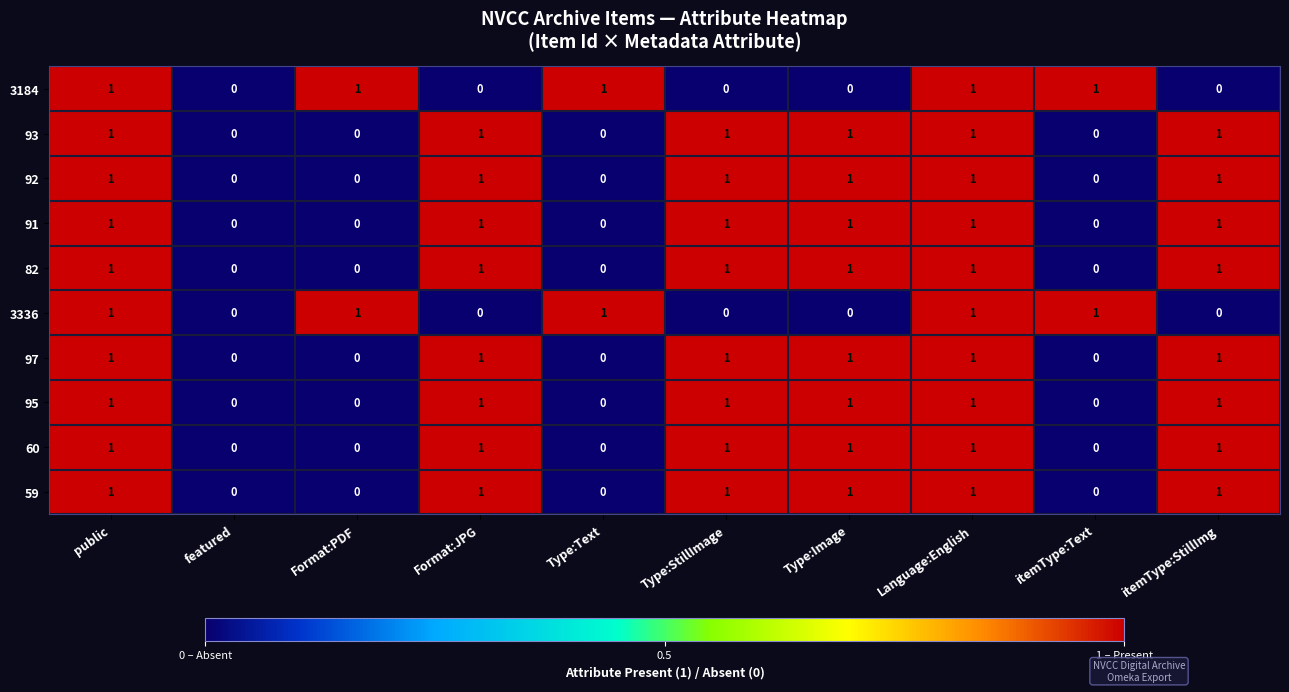

What is the sum of all 92 values?

6